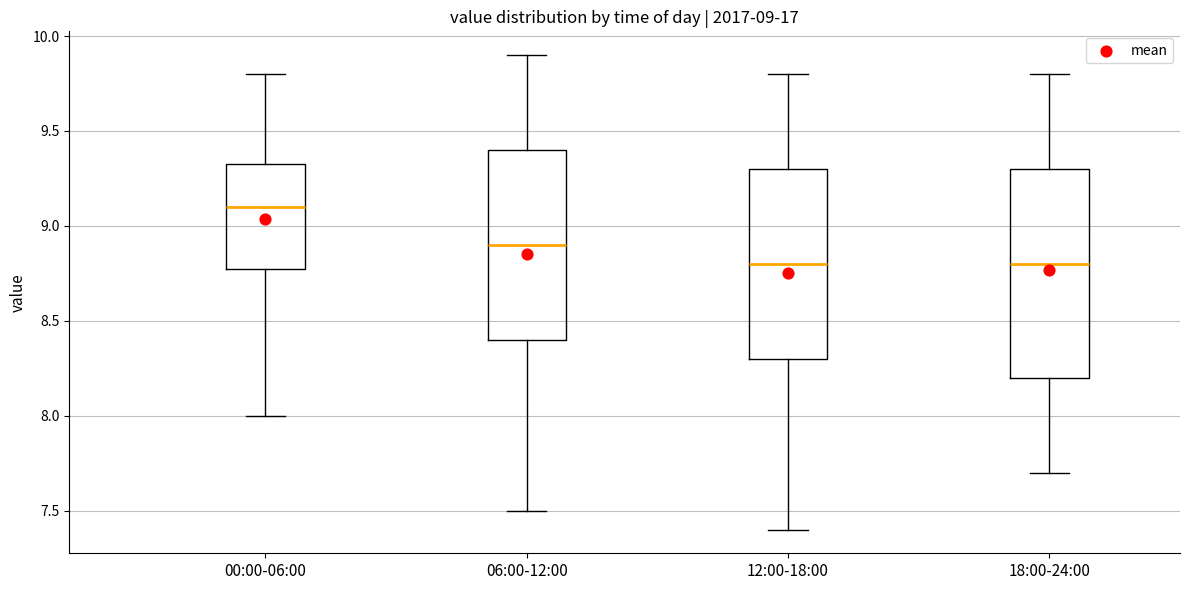

Which box is the tallest, from its lower edge to its upper edge?

18:00-24:00